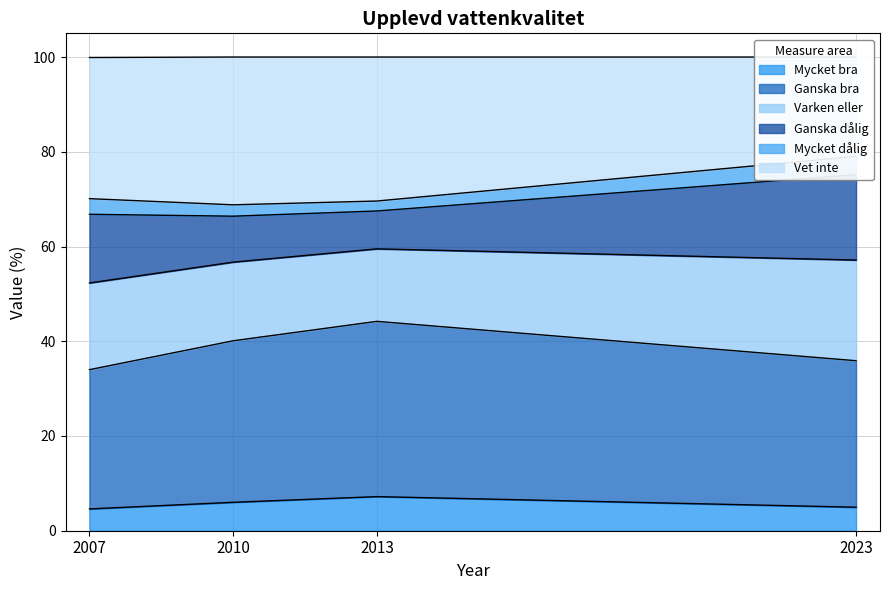

The Mycket bra series shows 5.0 at 2023. True or false?

True